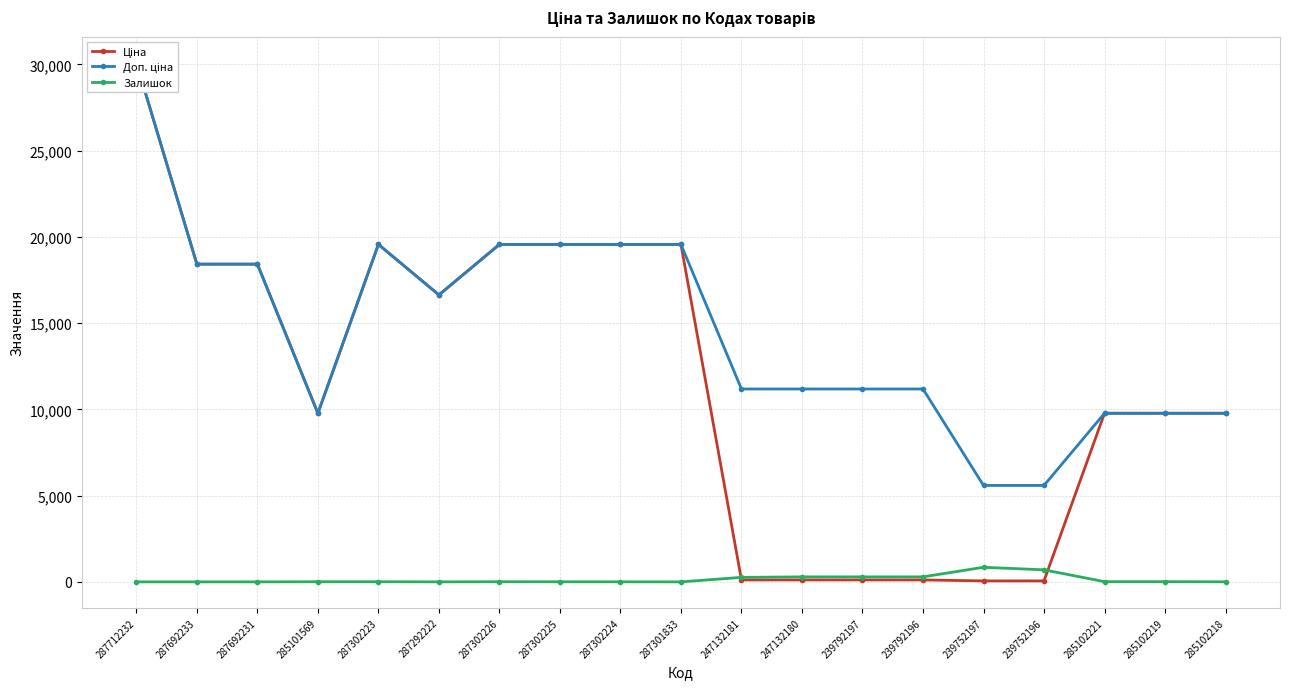

Is the value of Залишок at 239752197 greater than the value of Доп. ціна at 287302225?

No